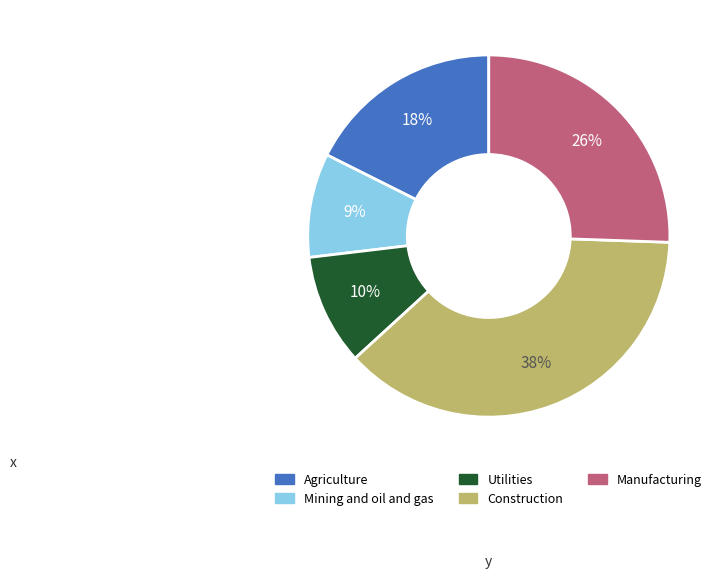

Is there a majority slice in this chart?

No